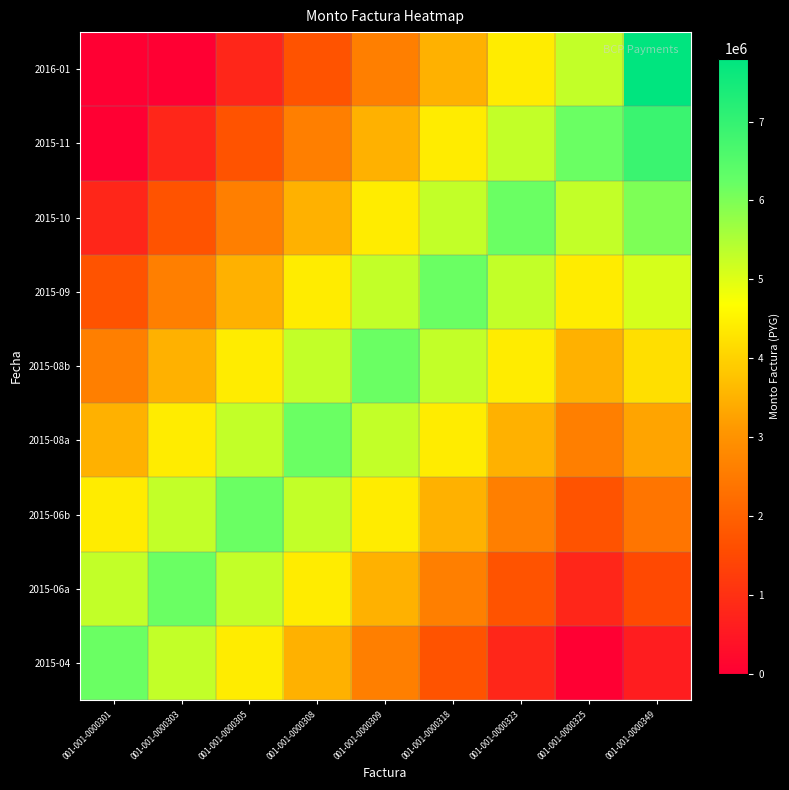

At 001-001-0000309, list the series in order from smallest to largest.

2015-04, 2016-01, 2015-06a, 2015-11, 2015-06b, 2015-10, 2015-08a, 2015-09, 2015-08b